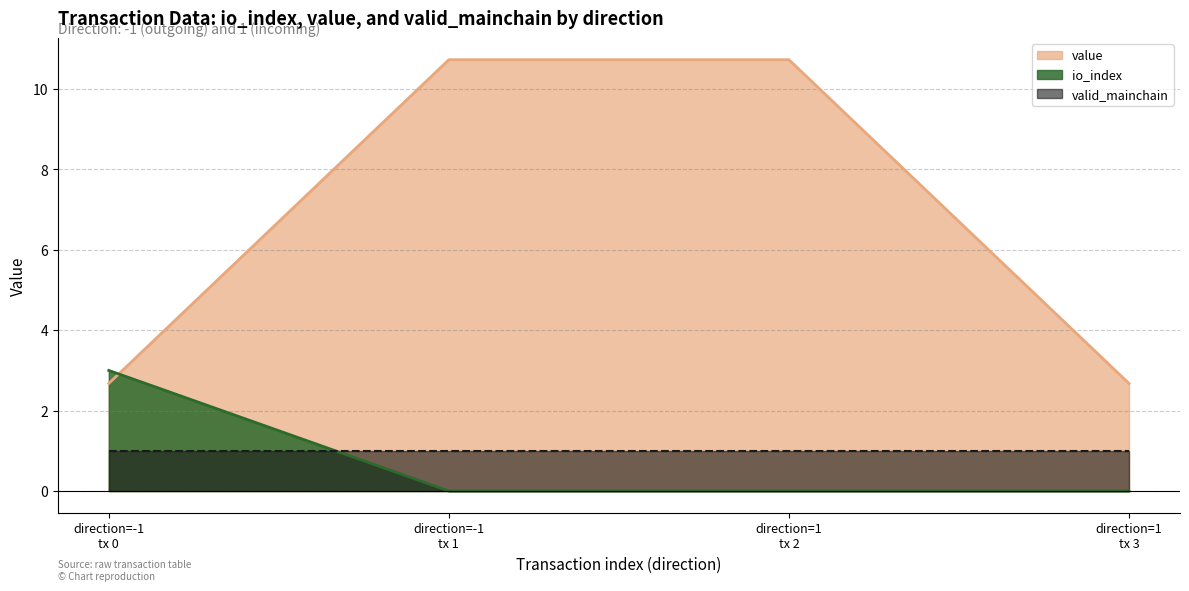

Which series has the largest total across all categories?

value